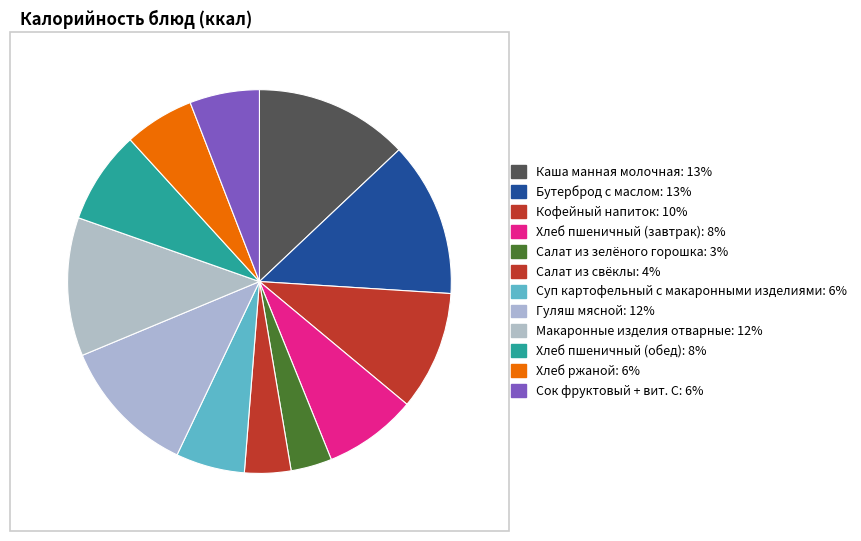

To the nearest percent, what is the combined percentage of Суп картофельный с макаронными изделиями and Хлеб пшеничный (обед)?

14%